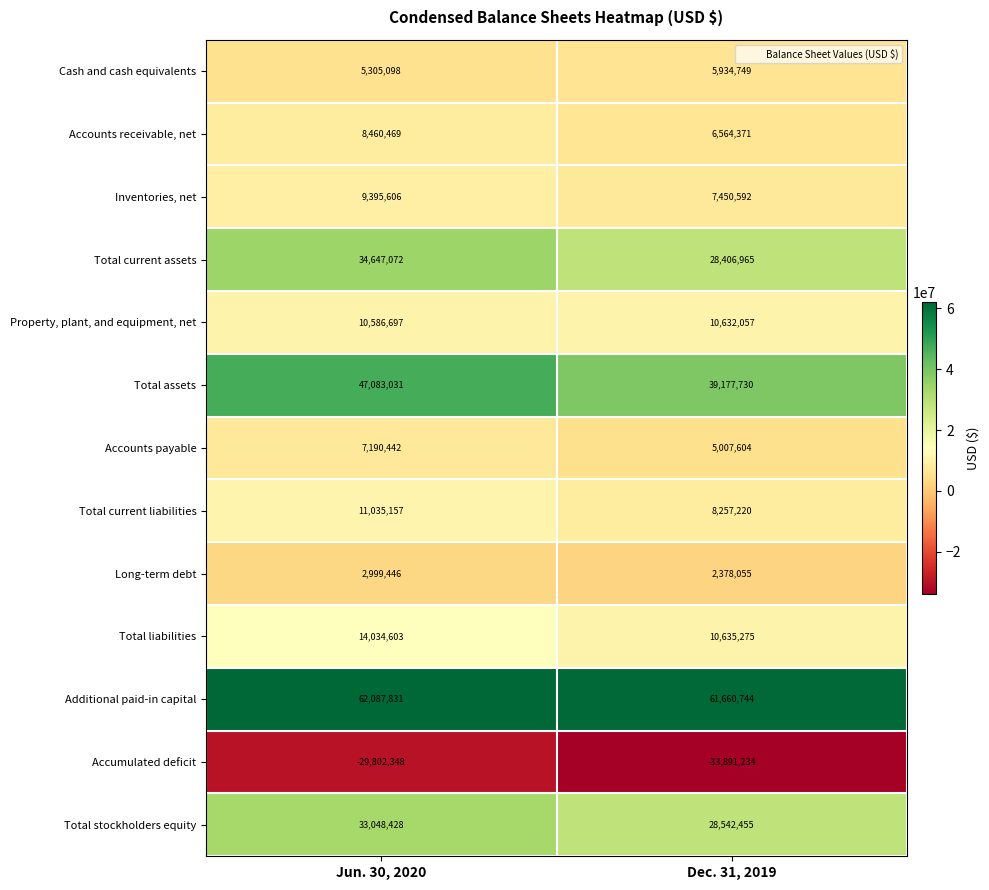

Where is Total current assets nearest to the value 31527018?

Dec. 31, 2019